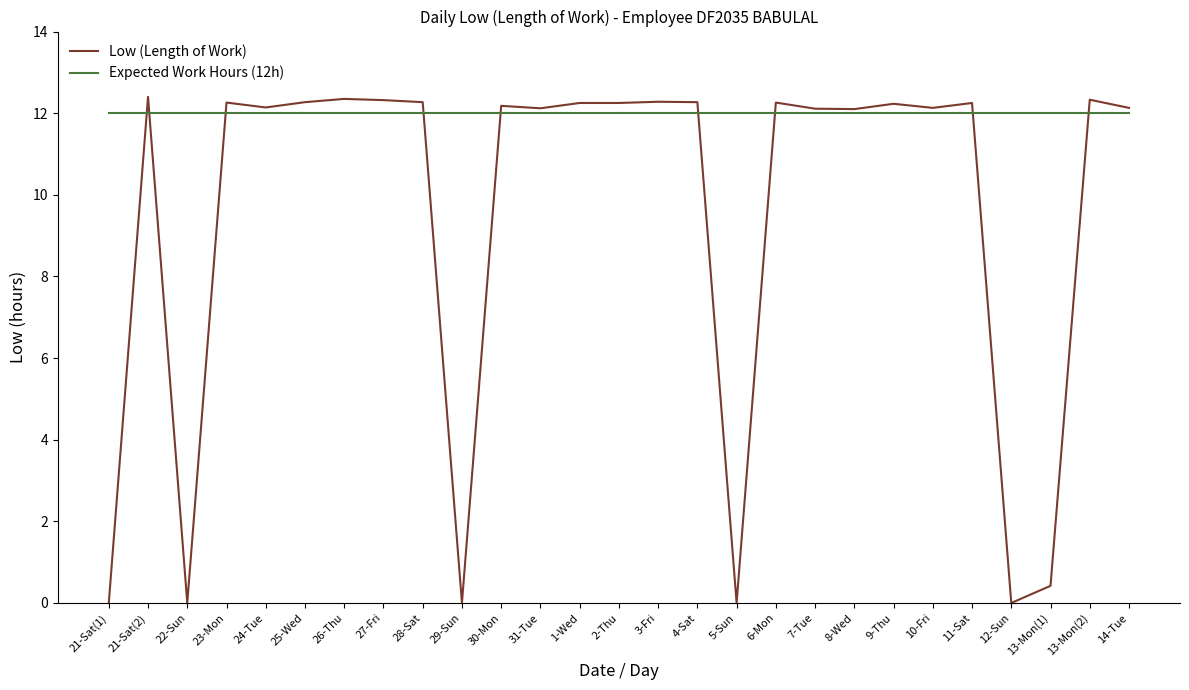

What is the spread (max minus min) of values at 14-Tue?

0.1